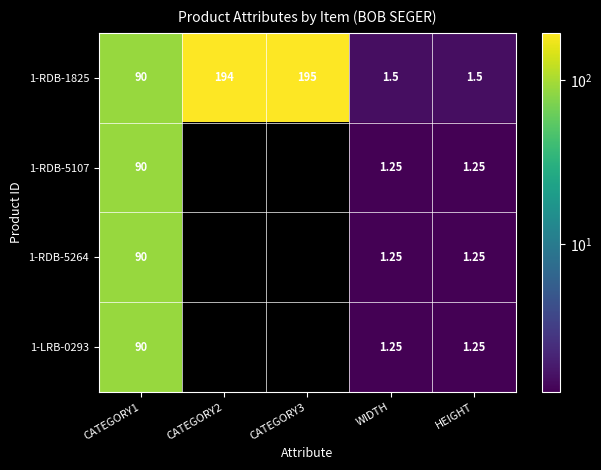

At how many categories does at least one series exceed 84?

3